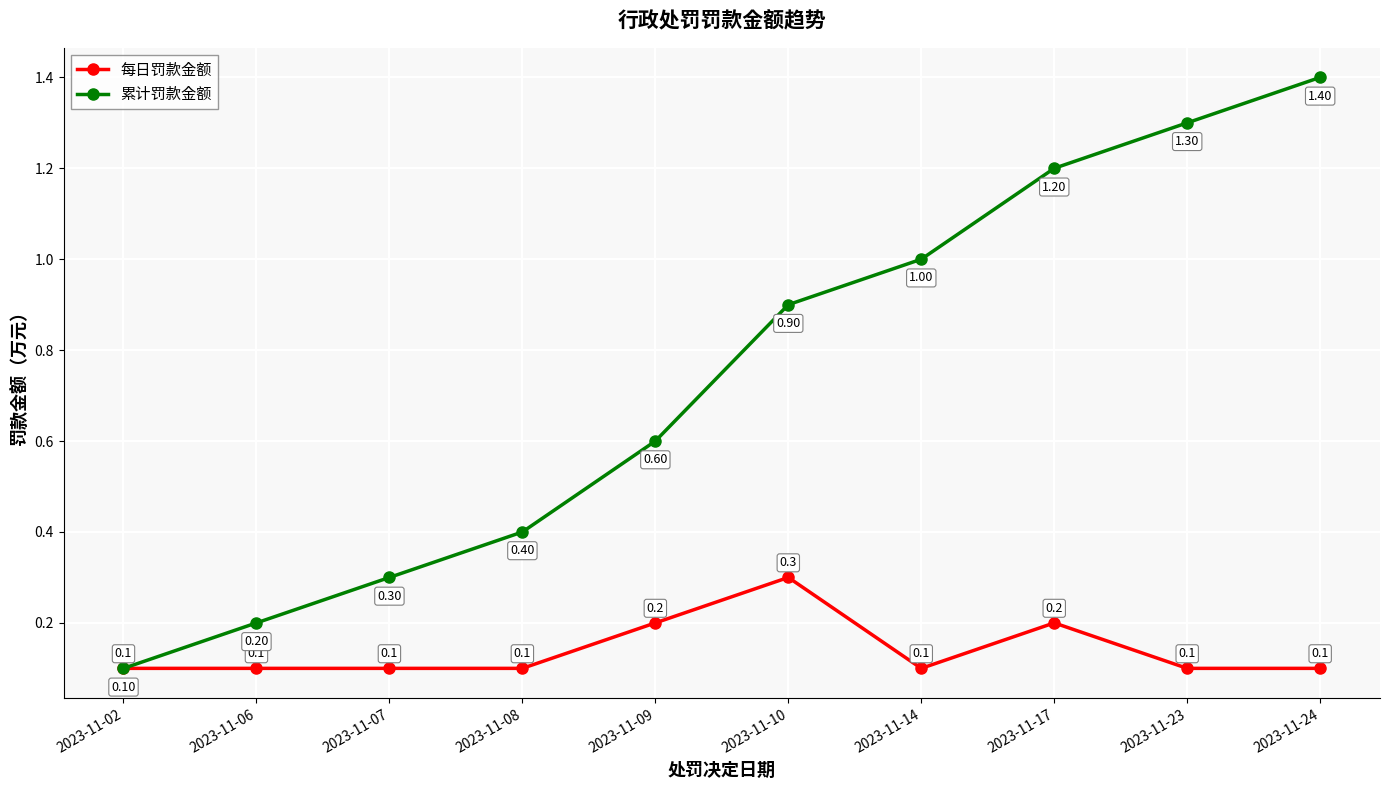

List the labels in order of 累计罚款金额 value, smallest first.

2023-11-02, 2023-11-06, 2023-11-07, 2023-11-08, 2023-11-09, 2023-11-10, 2023-11-14, 2023-11-17, 2023-11-23, 2023-11-24